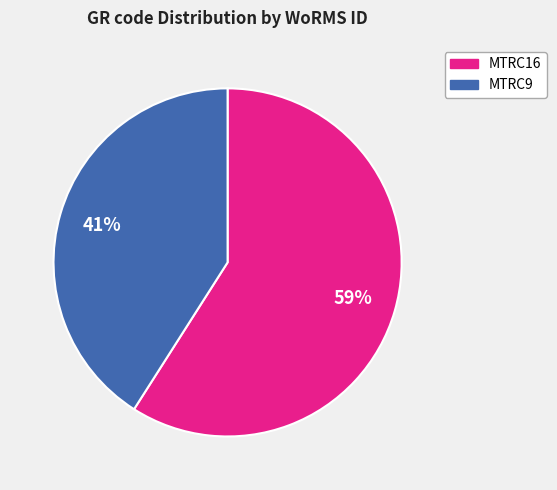

Rank the categories by value from lowest to highest.

MTRC9, MTRC16